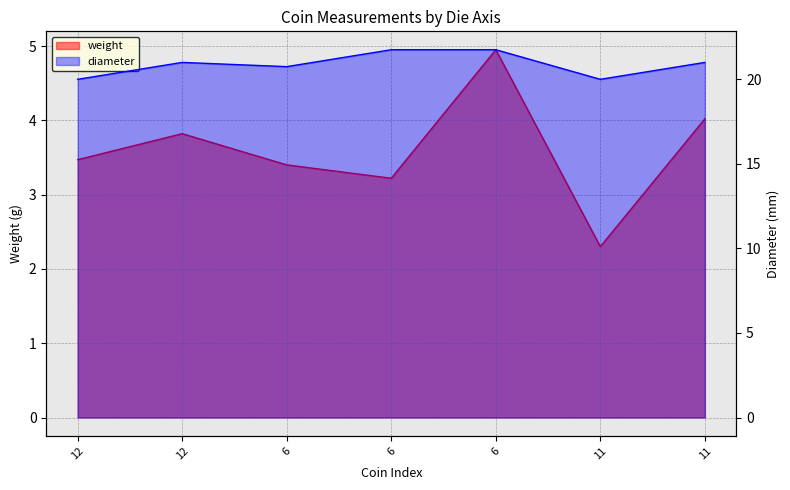

At how many categories does at least one series exceed 16?

7